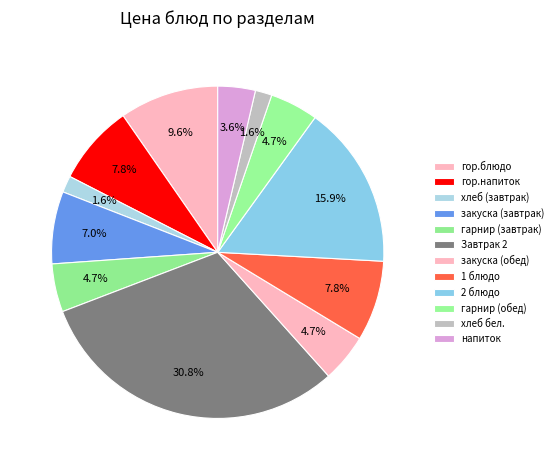

What percentage do гарнир (обед) and хлеб (завтрак) together represent?

6.3%